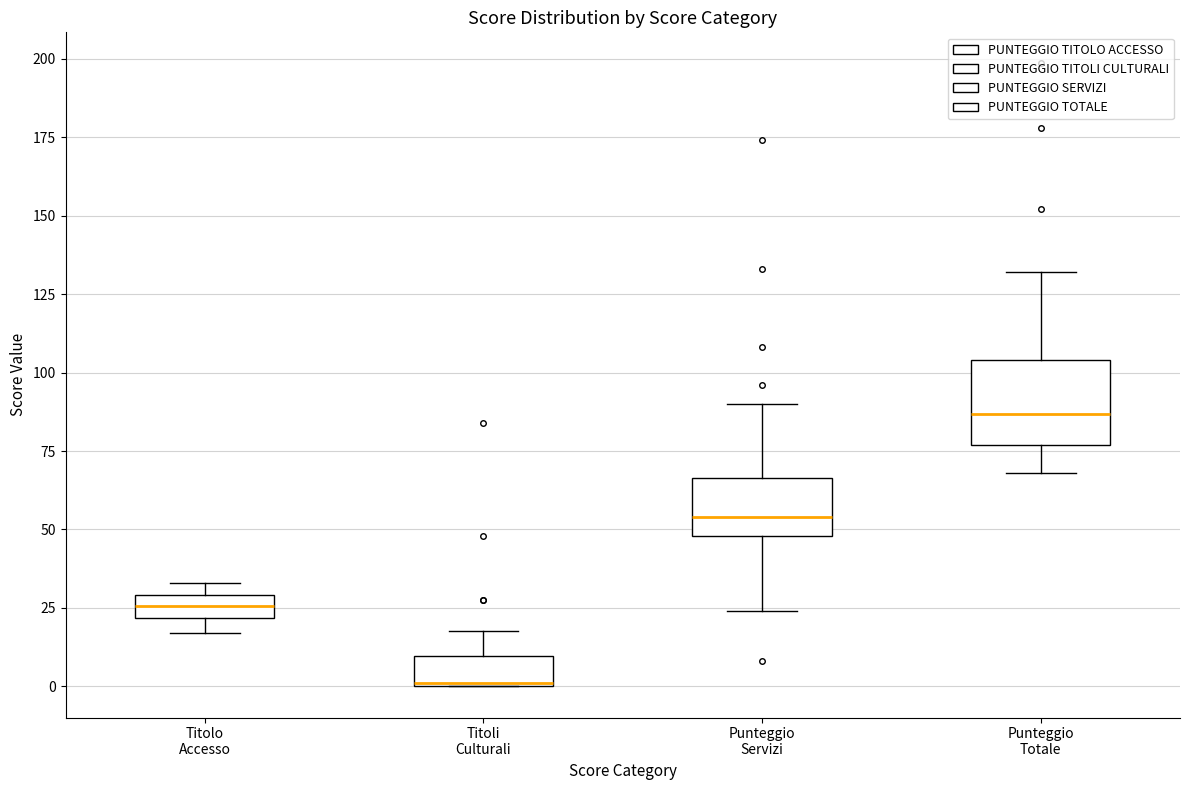

Where is the lower edge of the box for Titolo Accesso on the y-axis? The values are not printed on the chart, so give them approximately, as read against the axis.

20